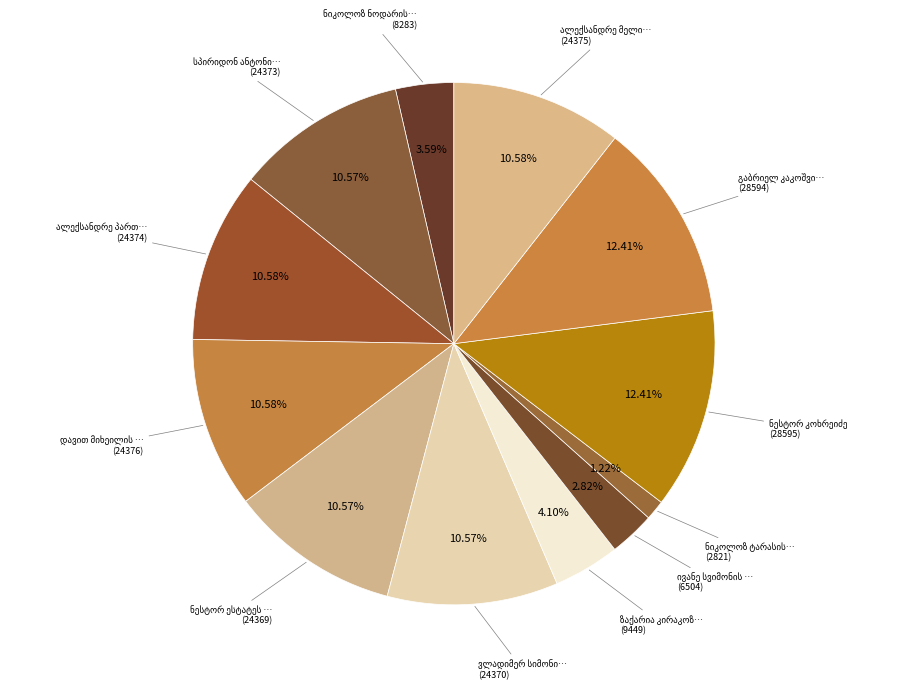

What percentage is the დავით მიხეილის ძე კურდღელაშვილი slice, to the nearest percent?

11%